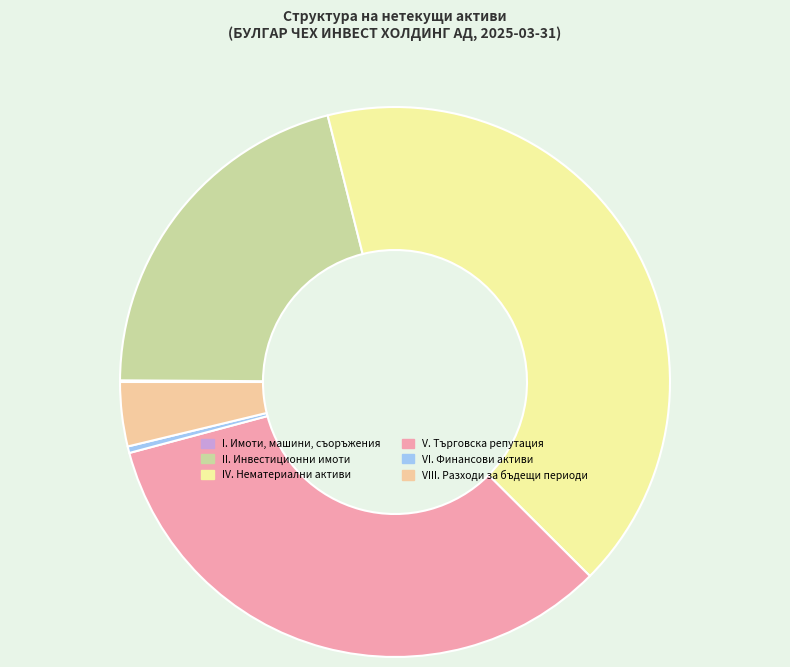

Is it true that V. Търговска репутация is 43% of the pie?

False